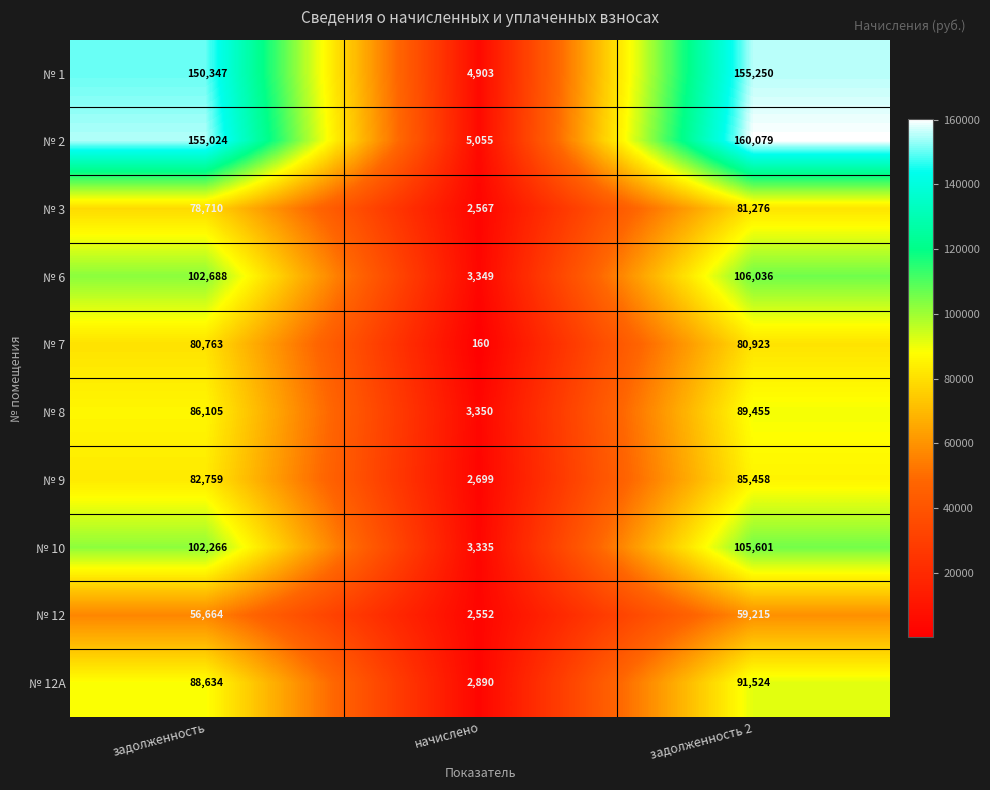

Count the number of categories in the chart.

3